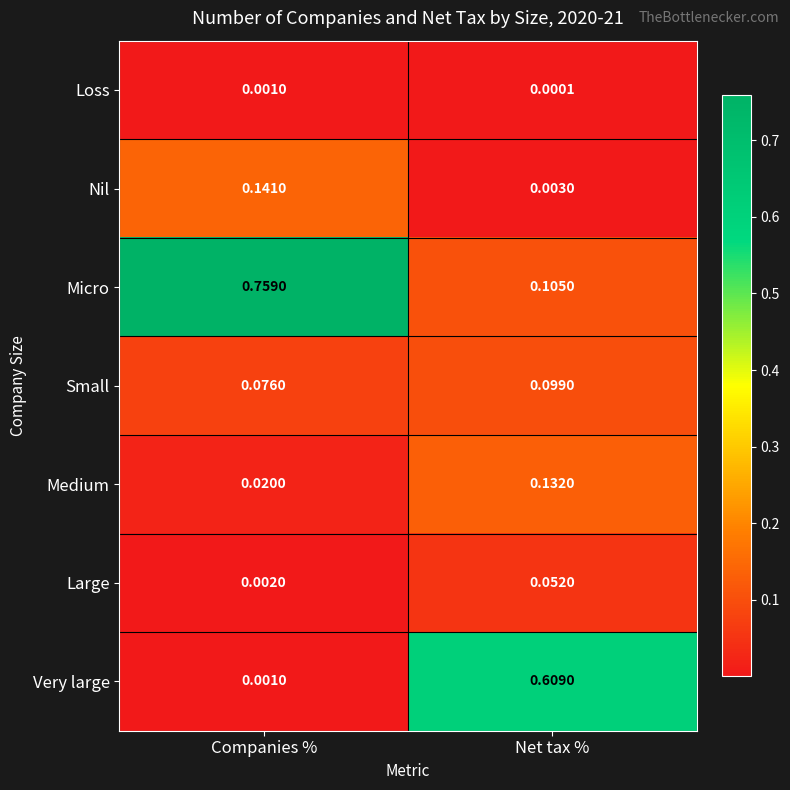

At which category is the sum across all series the highest?

Net tax %